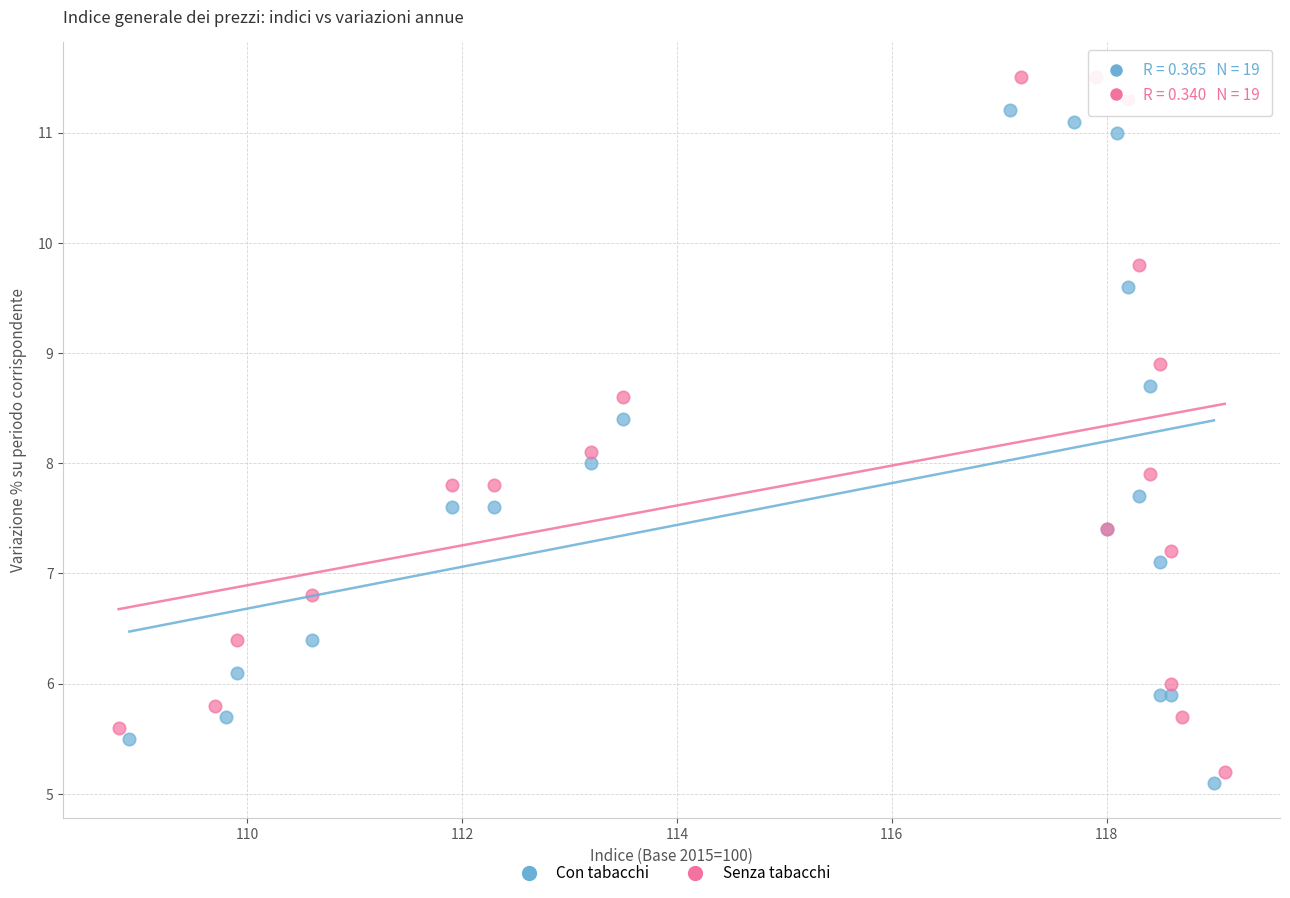

Which series has the widest spread of Y values?

Senza tabacchi